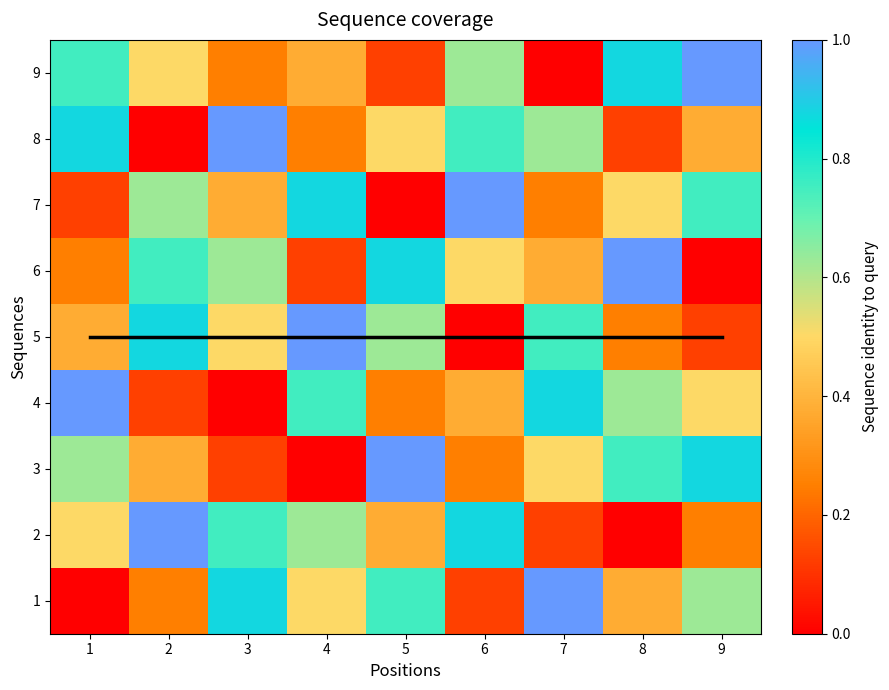

True or false: mean coverage has a value of 6.3 at 6.

False